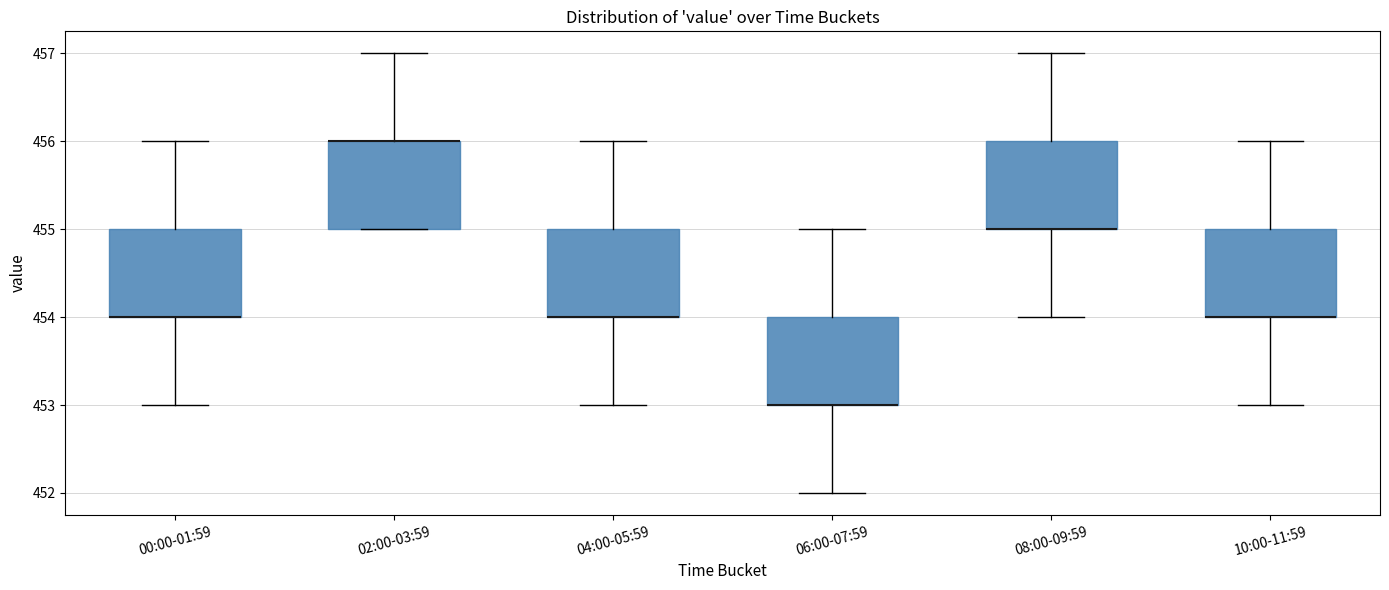

Reading left to right, transcribe this box plot: for each box, give where its median line is, the range the box spans, and where its two whiskers end, as read against the y-axis. The values are not printed on the chart, so give them approximately, as read against the axis.

00:00-01:59: median 454 (drawn on the box's lower edge), box 454 to 455, whiskers 453 to 456
02:00-03:59: median 456 (drawn on the box's upper edge), box 455 to 456, whiskers 455 to 457
04:00-05:59: median 454 (drawn on the box's lower edge), box 454 to 455, whiskers 453 to 456
06:00-07:59: median 453 (drawn on the box's lower edge), box 453 to 454, whiskers 452 to 455
08:00-09:59: median 455 (drawn on the box's lower edge), box 455 to 456, whiskers 454 to 457
10:00-11:59: median 454 (drawn on the box's lower edge), box 454 to 455, whiskers 453 to 456